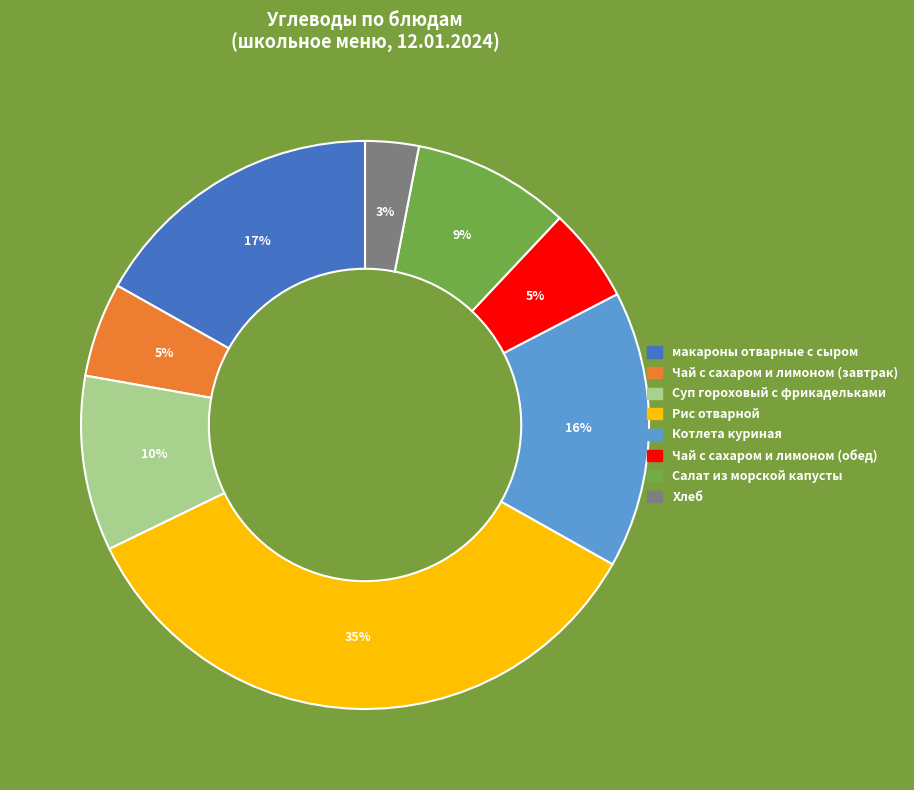

What percentage is the макароны отварные с сыром slice, to the nearest percent?

17%